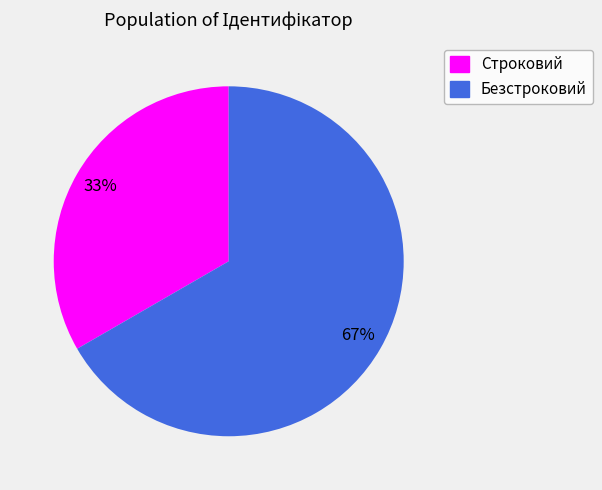

Rank the categories by value from highest to lowest.

Безстроковий, Строковий